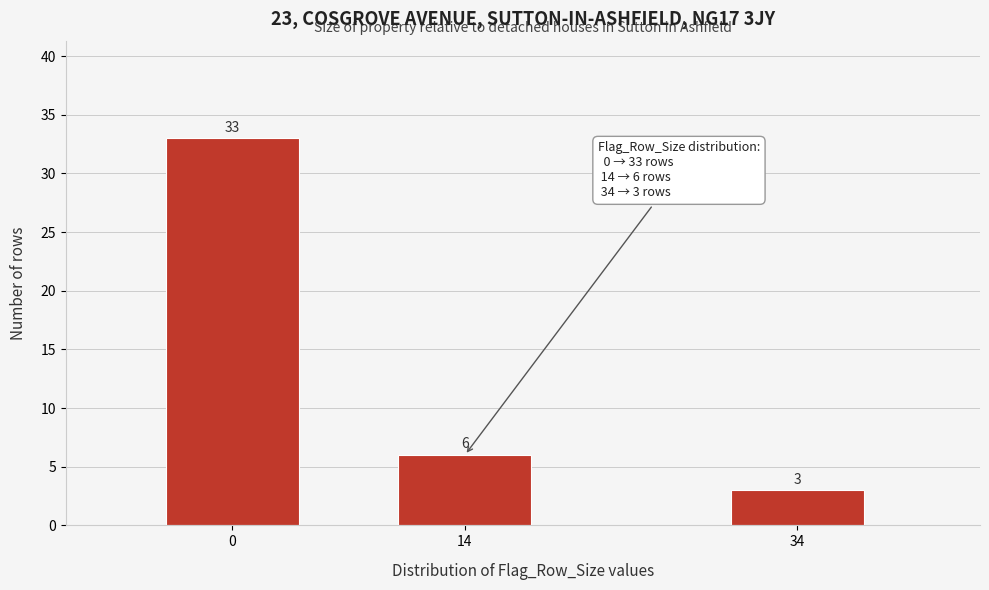

Reading right to left, list all the values displayed in this chart.

3	6	33